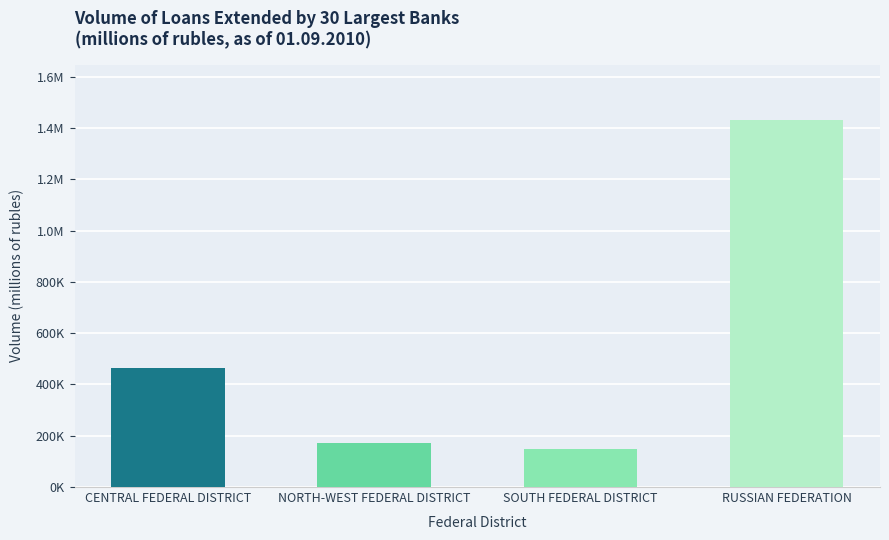

Rank the categories by value from lowest to highest.

SOUTH FEDERAL DISTRICT, NORTH-WEST FEDERAL DISTRICT, CENTRAL FEDERAL DISTRICT, RUSSIAN FEDERATION